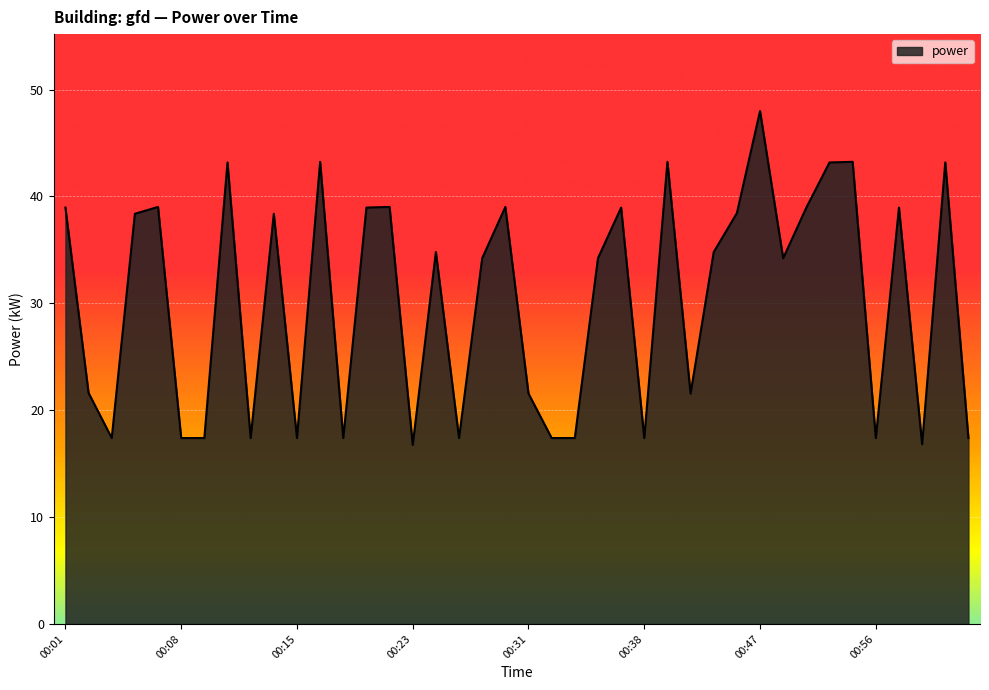

What is the greatest value displayed?

48.0